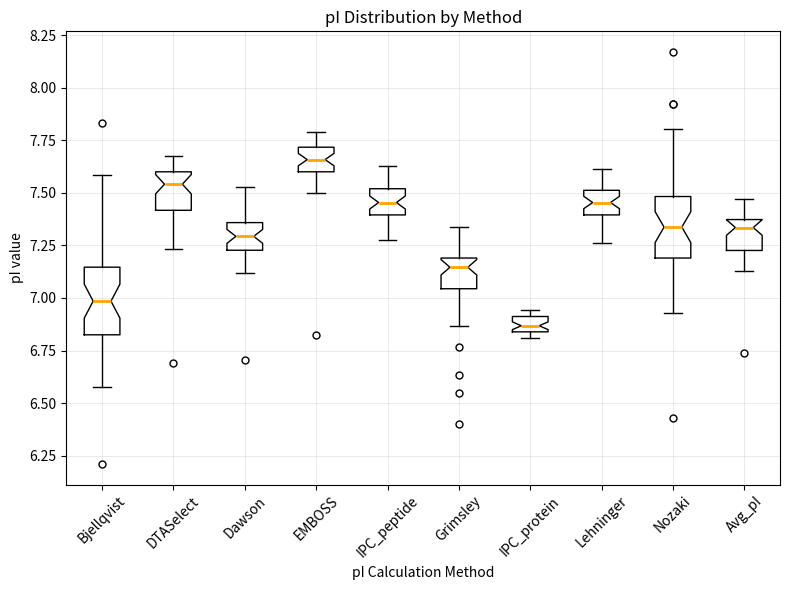

Where does the upper whisker of the box for Nozaki end on the y-axis? The values are not printed on the chart, so give them approximately, as read against the axis.

7.80